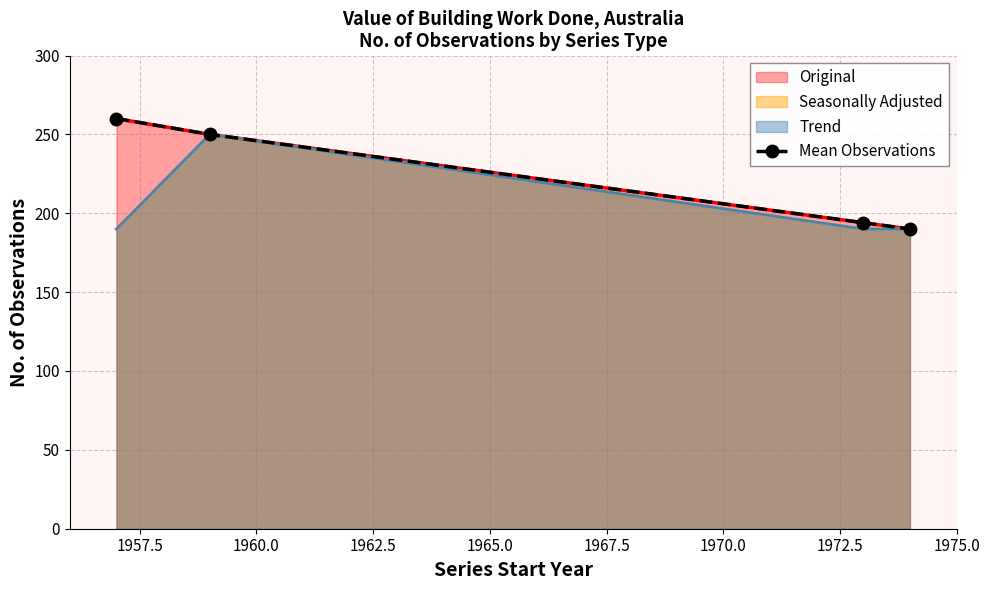

What is the value of the Mean Observations point at the 3rd from the left?

194